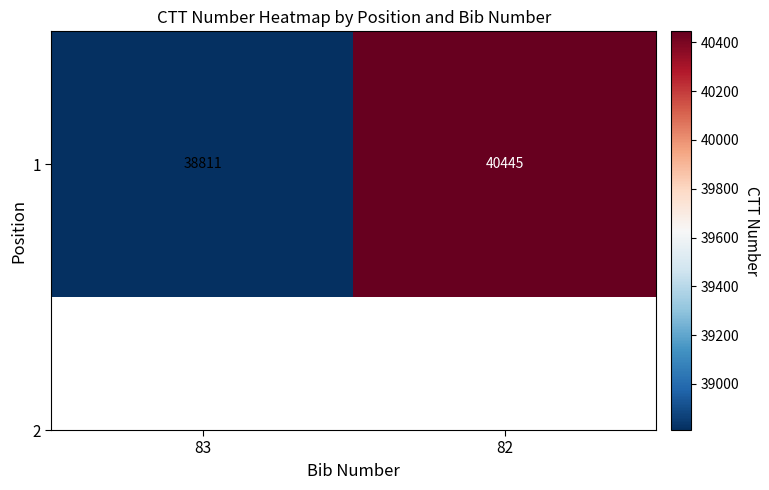

Rank the categories by value from highest to lowest.

82, 83